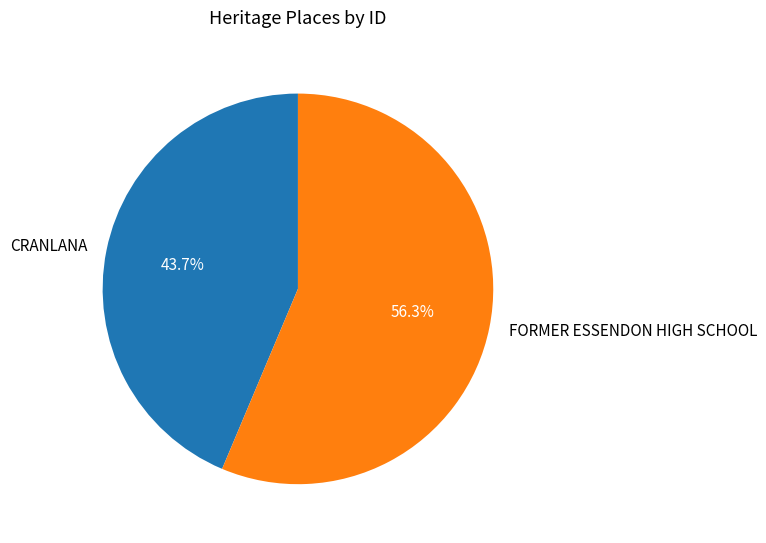

Combined, what portion of the pie is FORMER ESSENDON HIGH SCHOOL and CRANLANA?

100.0%